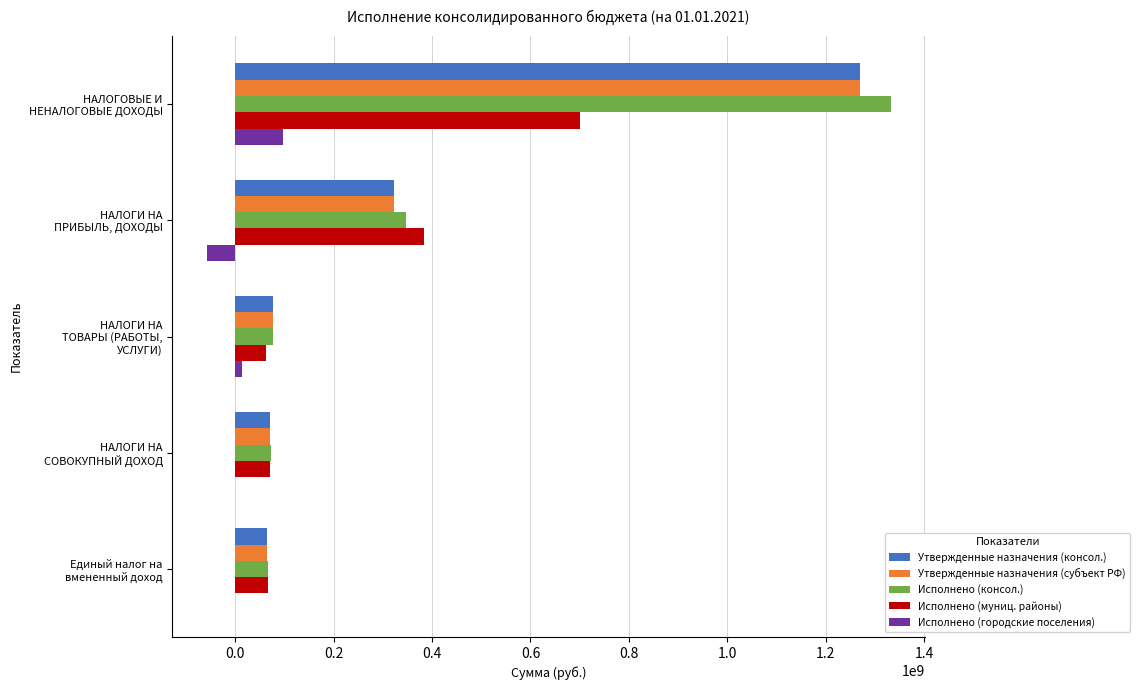

Which series has the widest spread of values?

Исполнено (консол.)